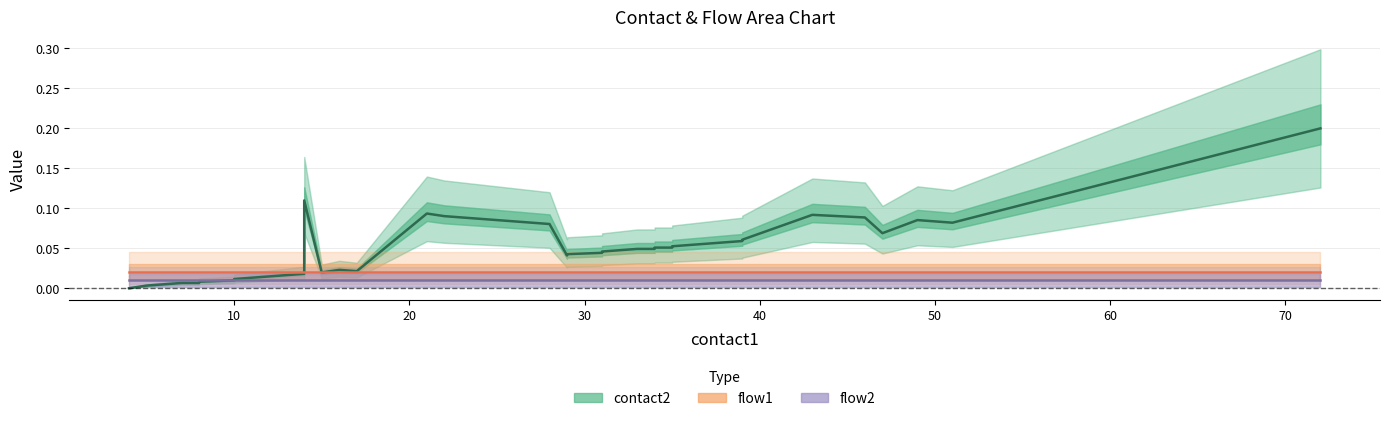

List the series in order of their overall mean, highest first.

contact2, flow1, flow2